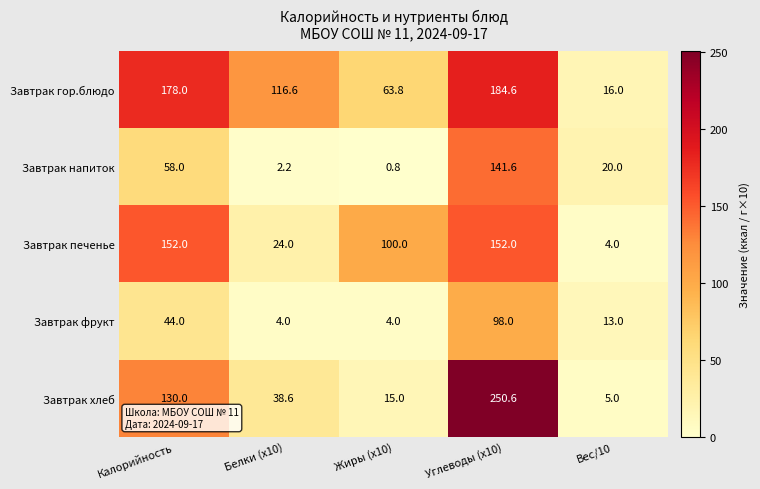

What is the average value of the Завтрак напиток series?

44.5